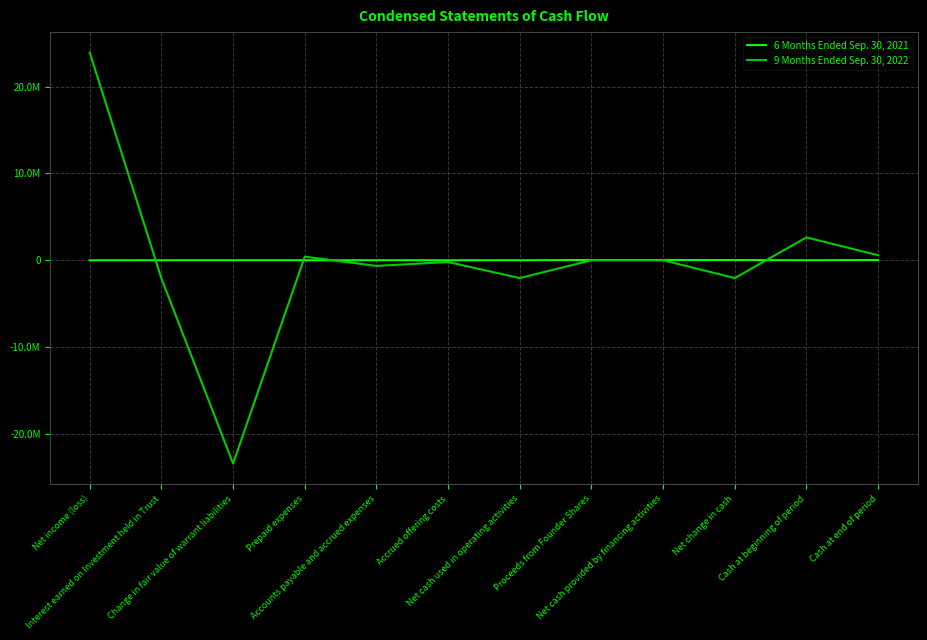

Which series has the largest total across all categories?

6 Months Ended Sep. 30, 2021